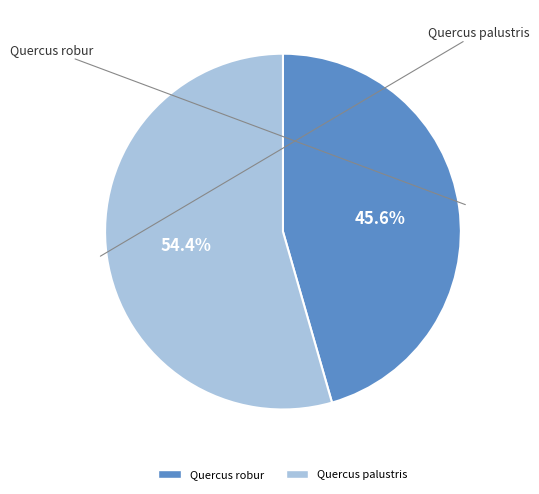

Rank the categories by value from highest to lowest.

Quercus palustris, Quercus robur